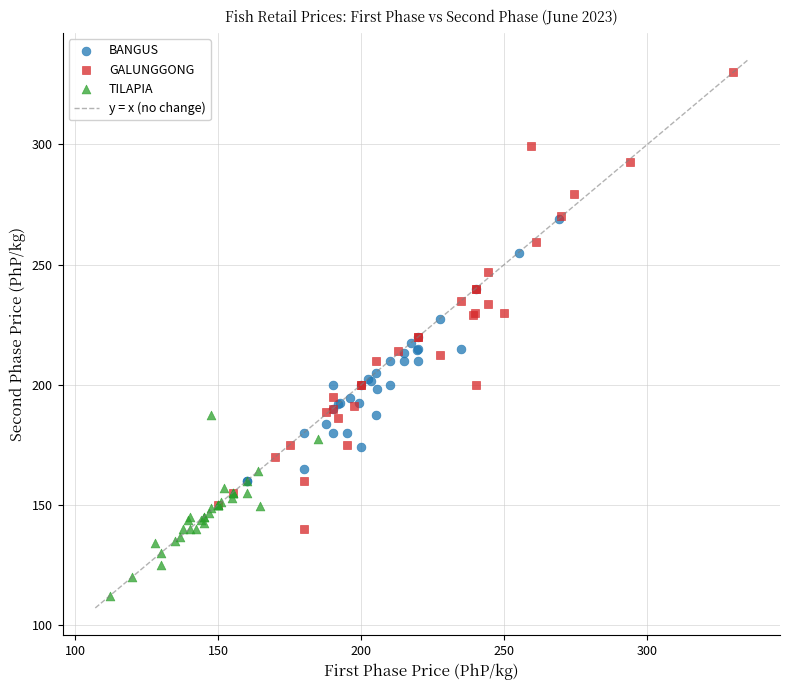

Which series reaches the minimum Y coordinate?

TILAPIA